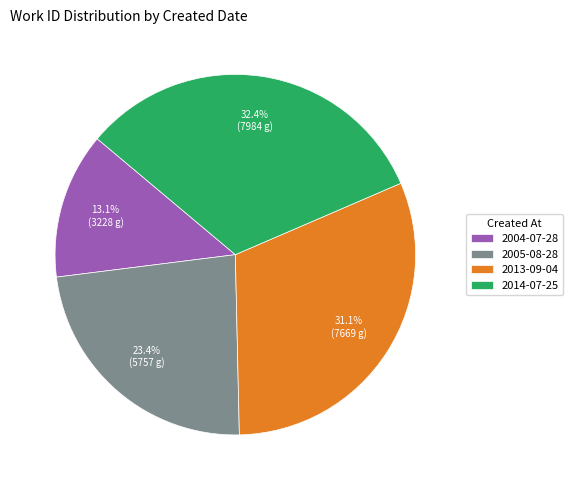

What percentage is the 2014-07-25 slice, to the nearest percent?

32%